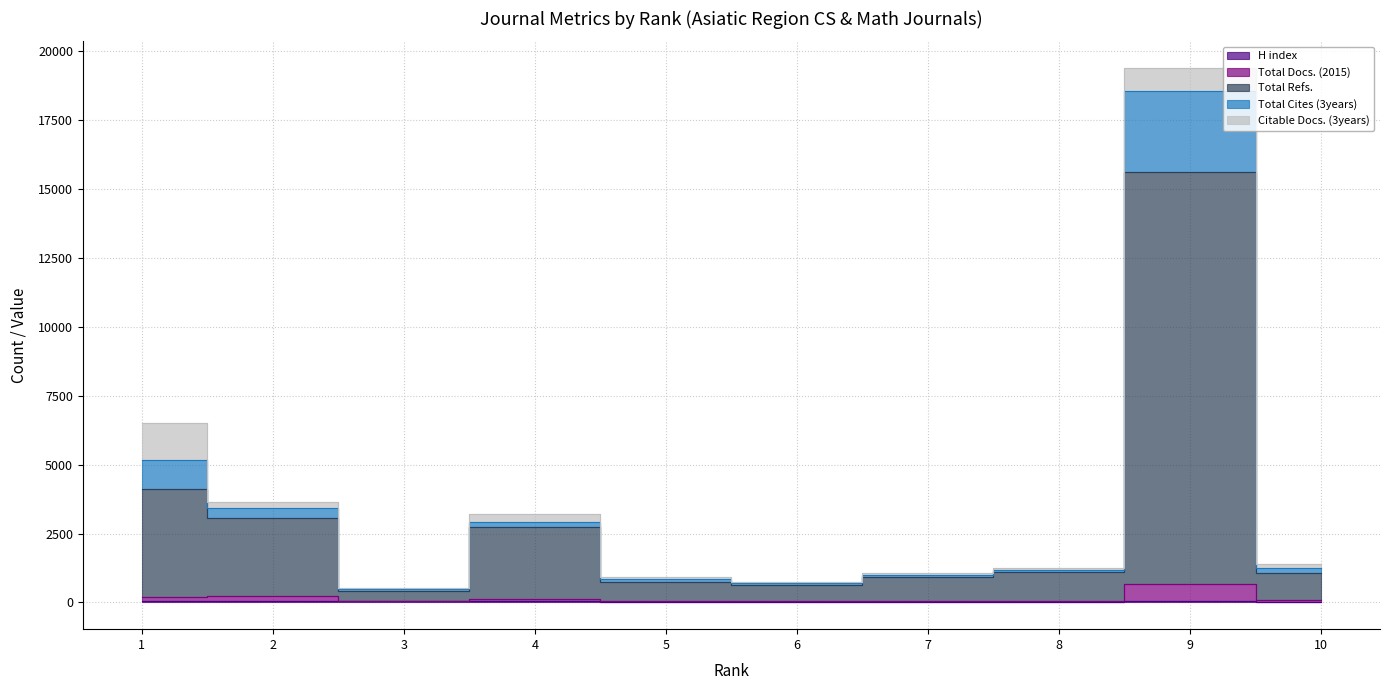

What is the difference between the H index values at 7 and 3?

17